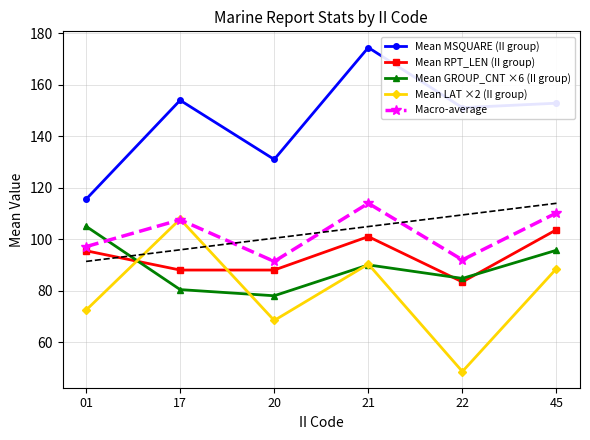

Read the Mean MSQUARE (II group) value at 45.

152.9